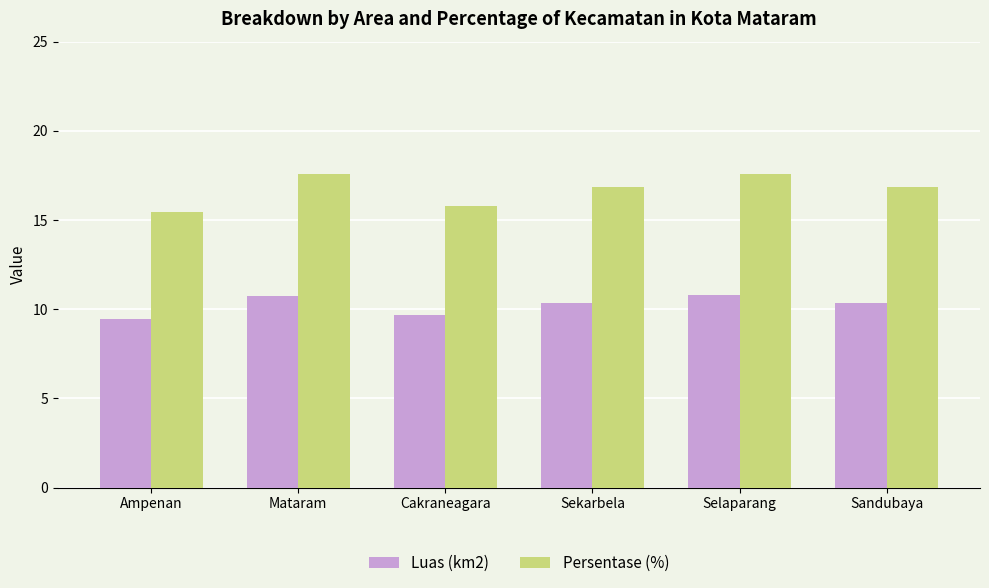

Where does the Persentase (%) series first go above 16?

Mataram